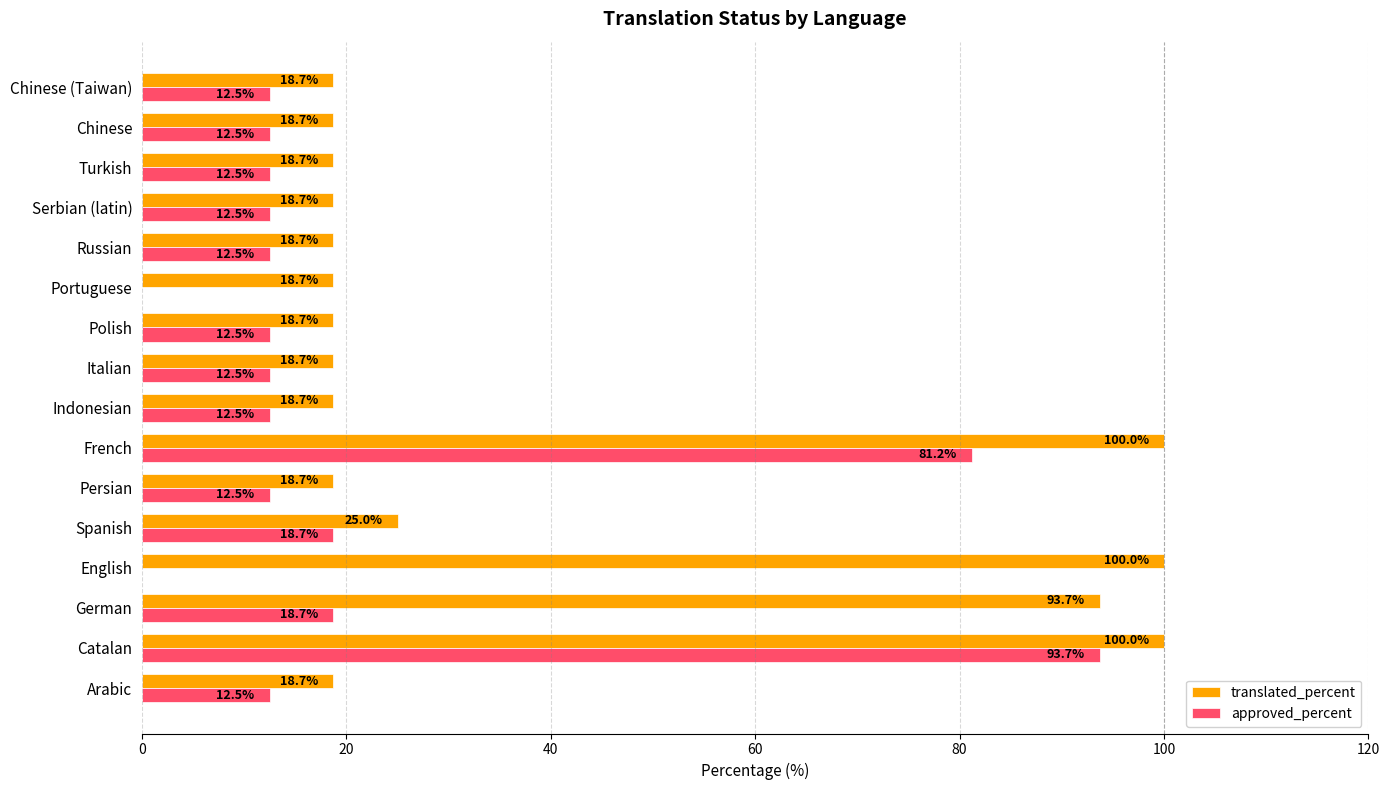

What is the sum of all translated_percent values?

624.4